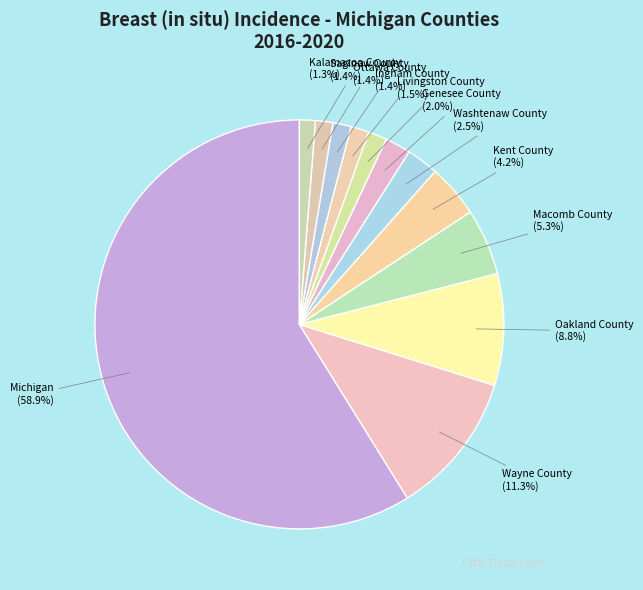

Count the number of slices in the pie.

12